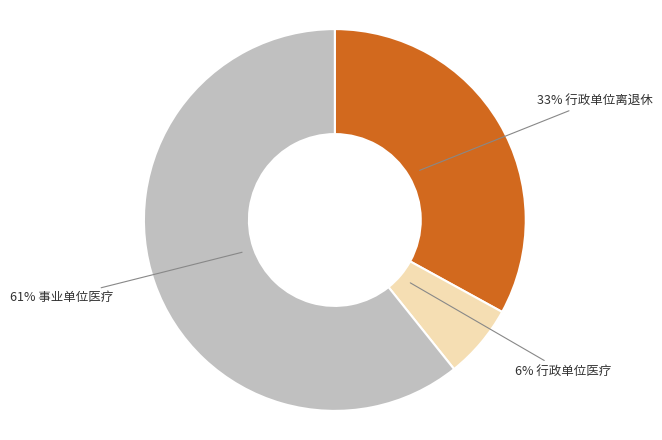

Is there any slice that represents more than half of the pie?

Yes